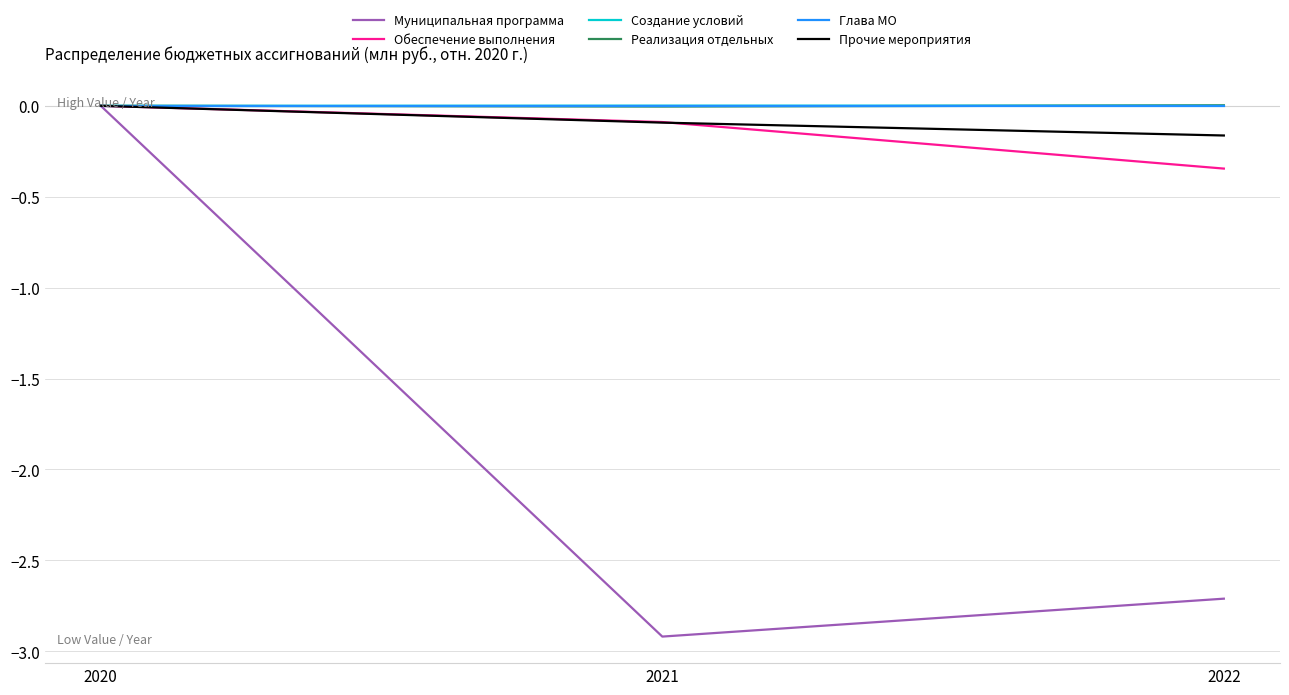

Which series has the largest range (max minus min)?

Муниципальная программа